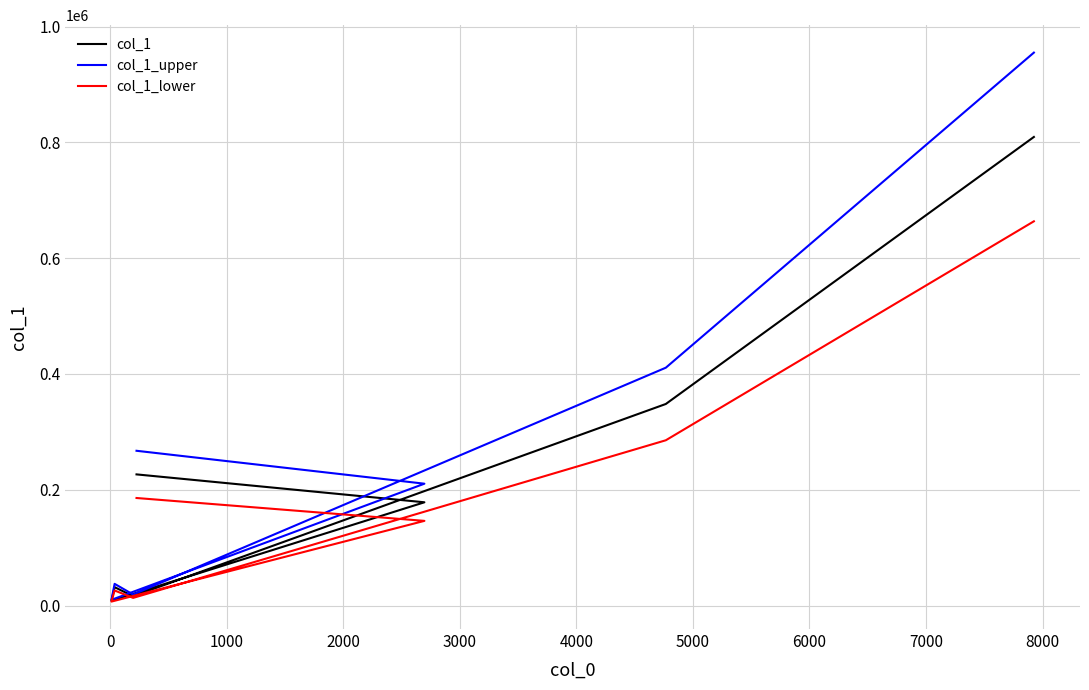

How many categories are shown in the chart?

7